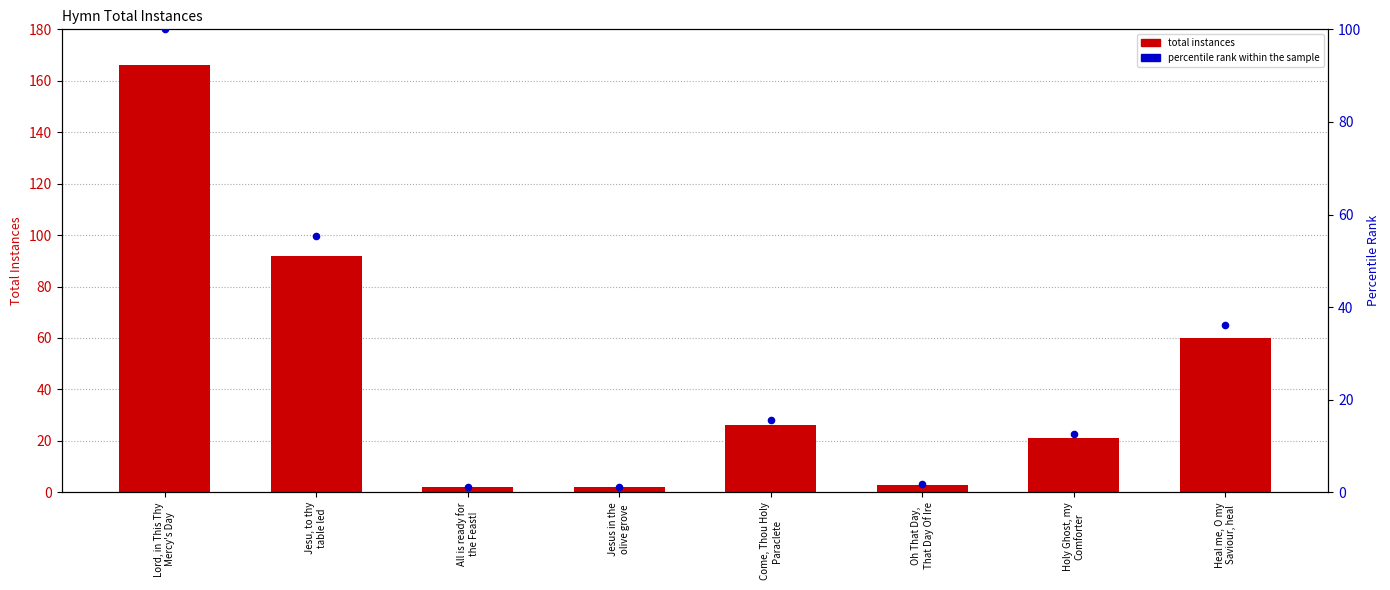

Which series reaches the maximum Y coordinate?

total instances